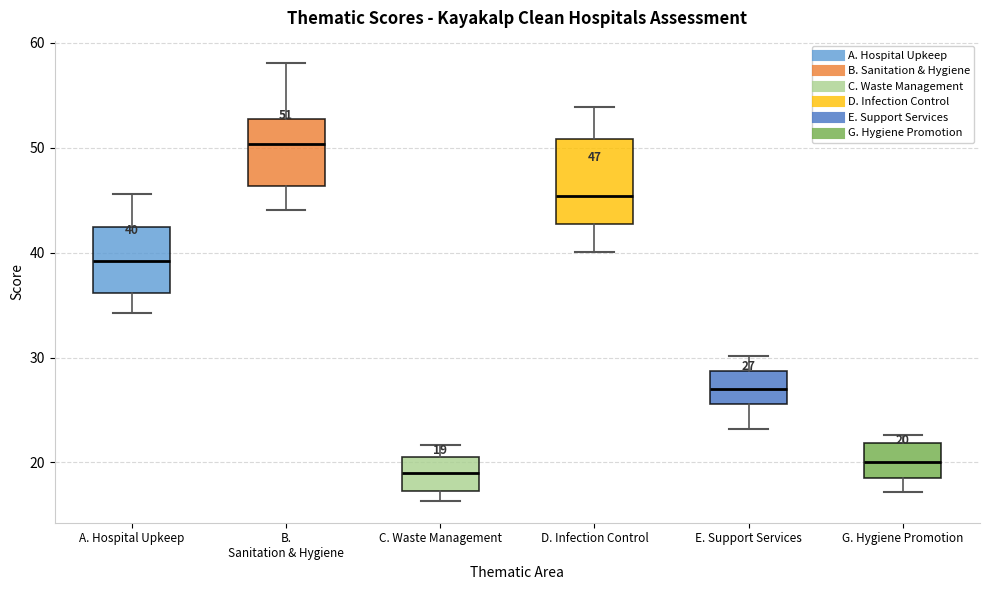

Which box's median line is the lowest?

C. Waste Management